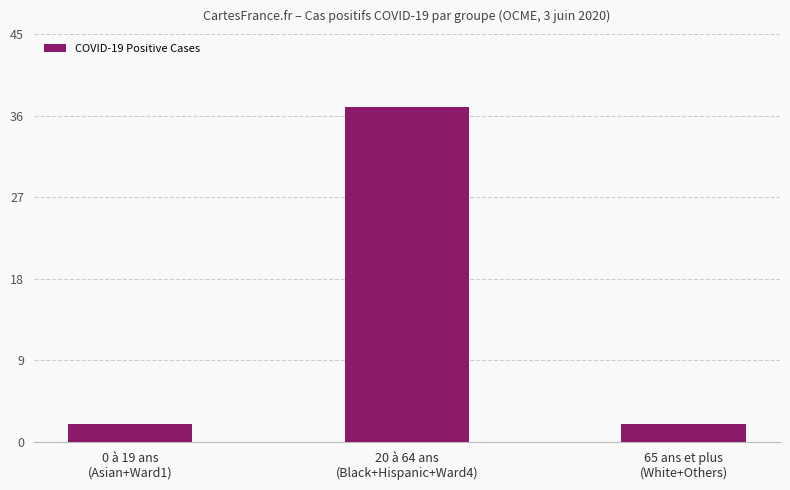

How many values are between 2 and 37?

3